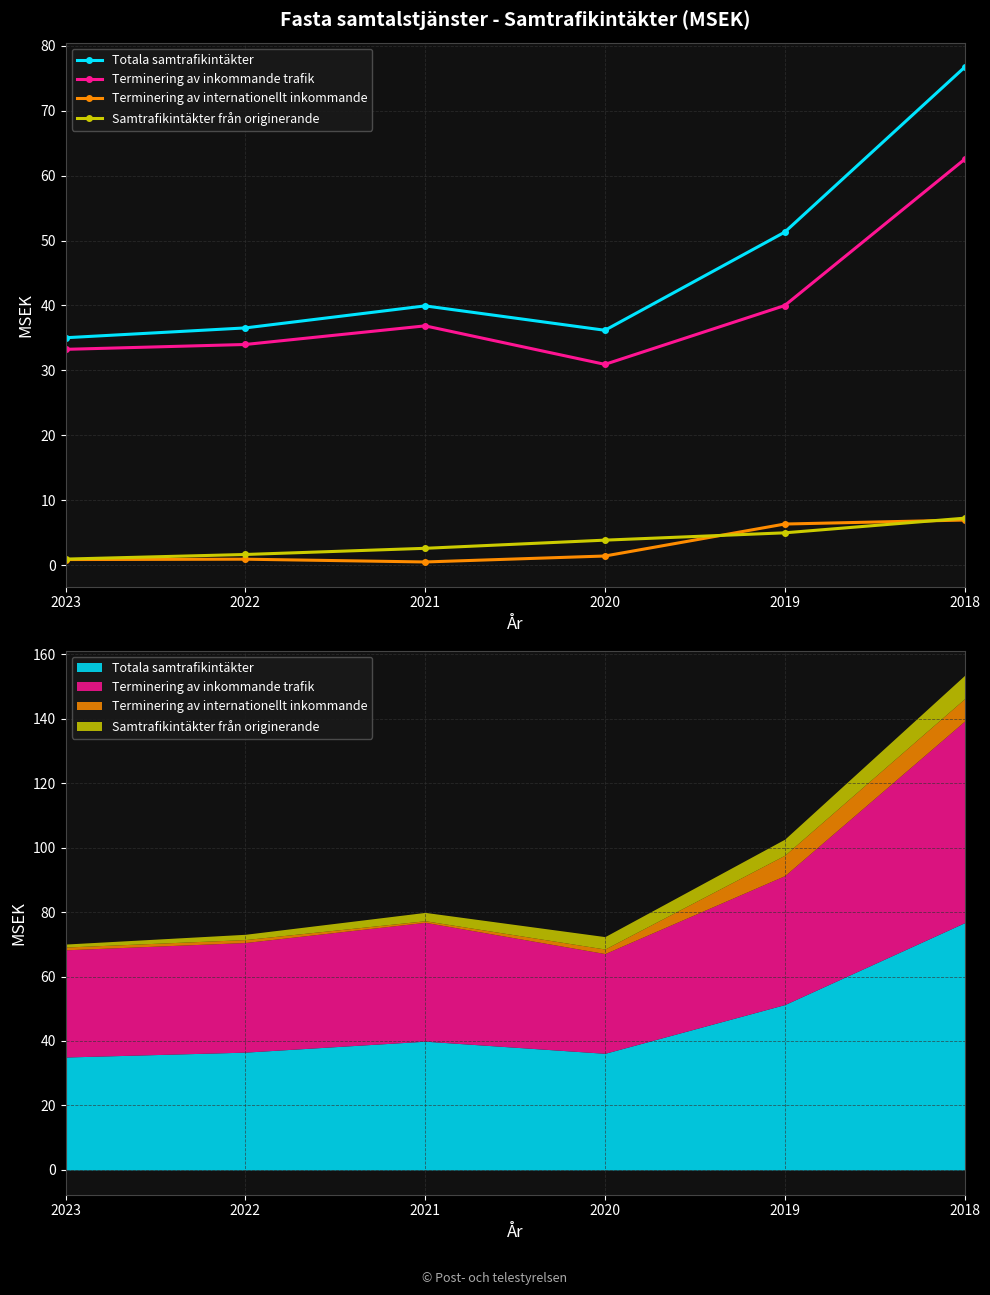

Which label corresponds to the smallest value in the chart?

2021